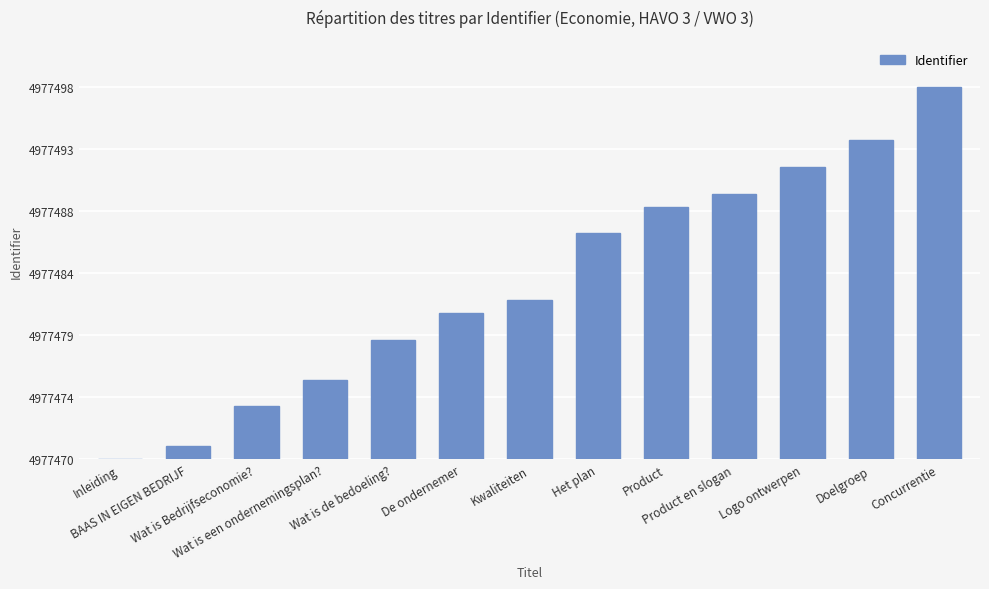

What is the approximate value at Logo ontwerpen?

22